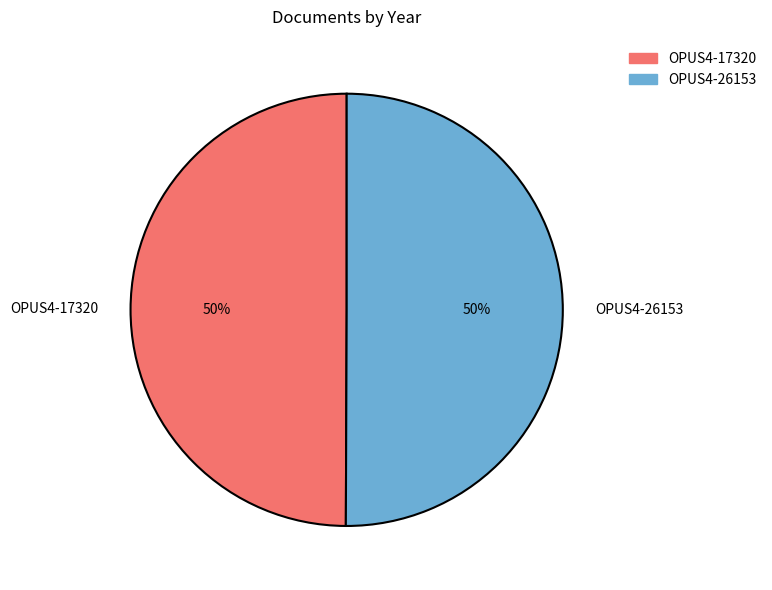

To the nearest percent, what portion does OPUS4-26153 represent?

50%